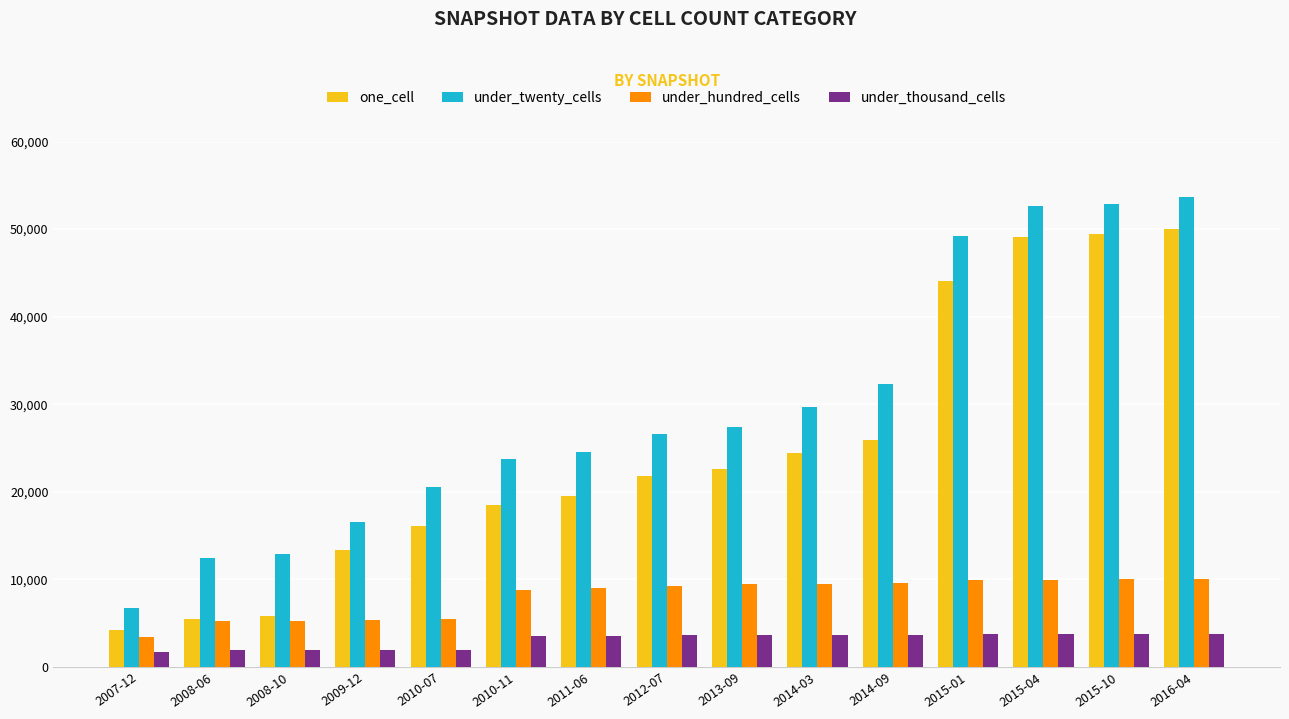

Rank the series at 2010-11 from lowest to highest value.

under_thousand_cells, under_hundred_cells, one_cell, under_twenty_cells